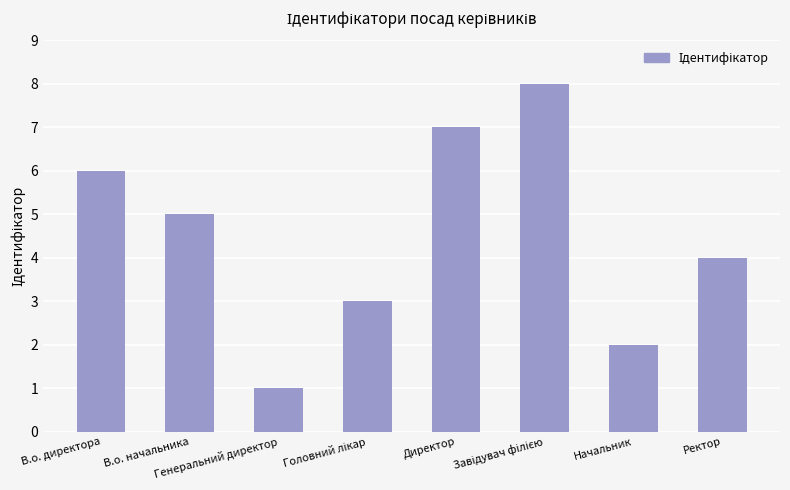

What is the maximum value shown in the chart?

8